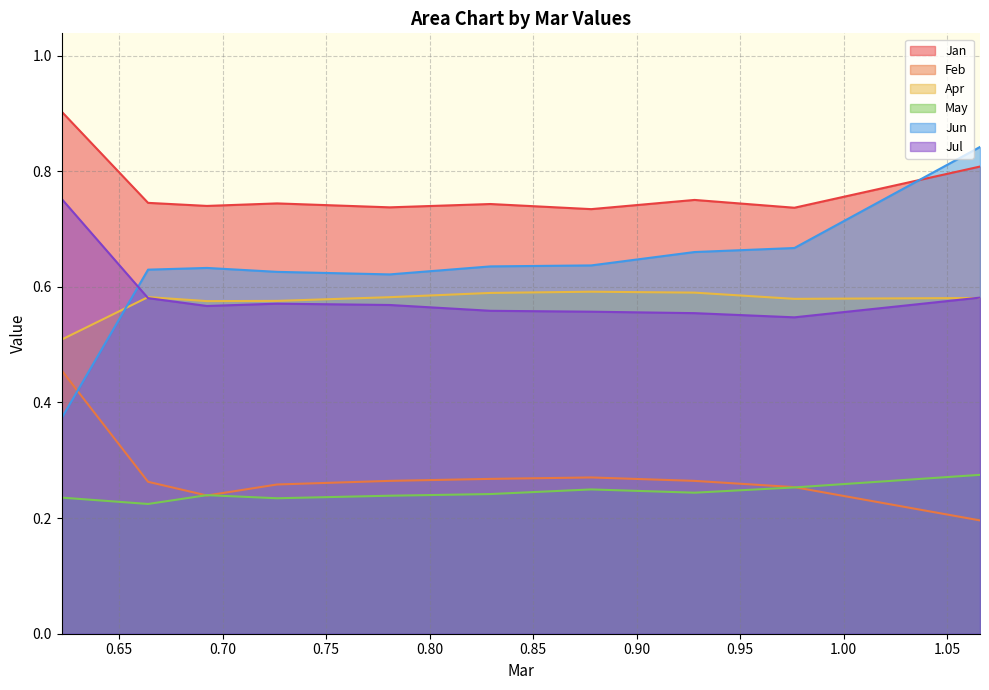

Reading right to left, extract all data points from this chart.

Jan: 0.8	0.7	0.8	0.7	0.7	0.7	0.7	0.7	0.7	0.9
Feb: 0.2	0.3	0.3	0.3	0.3	0.3	0.3	0.2	0.3	0.5
Apr: 0.6	0.6	0.6	0.6	0.6	0.6	0.6	0.6	0.6	0.5
May: 0.3	0.3	0.2	0.2	0.2	0.2	0.2	0.2	0.2	0.2
Jun: 0.8	0.7	0.7	0.6	0.6	0.6	0.6	0.6	0.6	0.4
Jul: 0.6	0.5	0.6	0.6	0.6	0.6	0.6	0.6	0.6	0.8